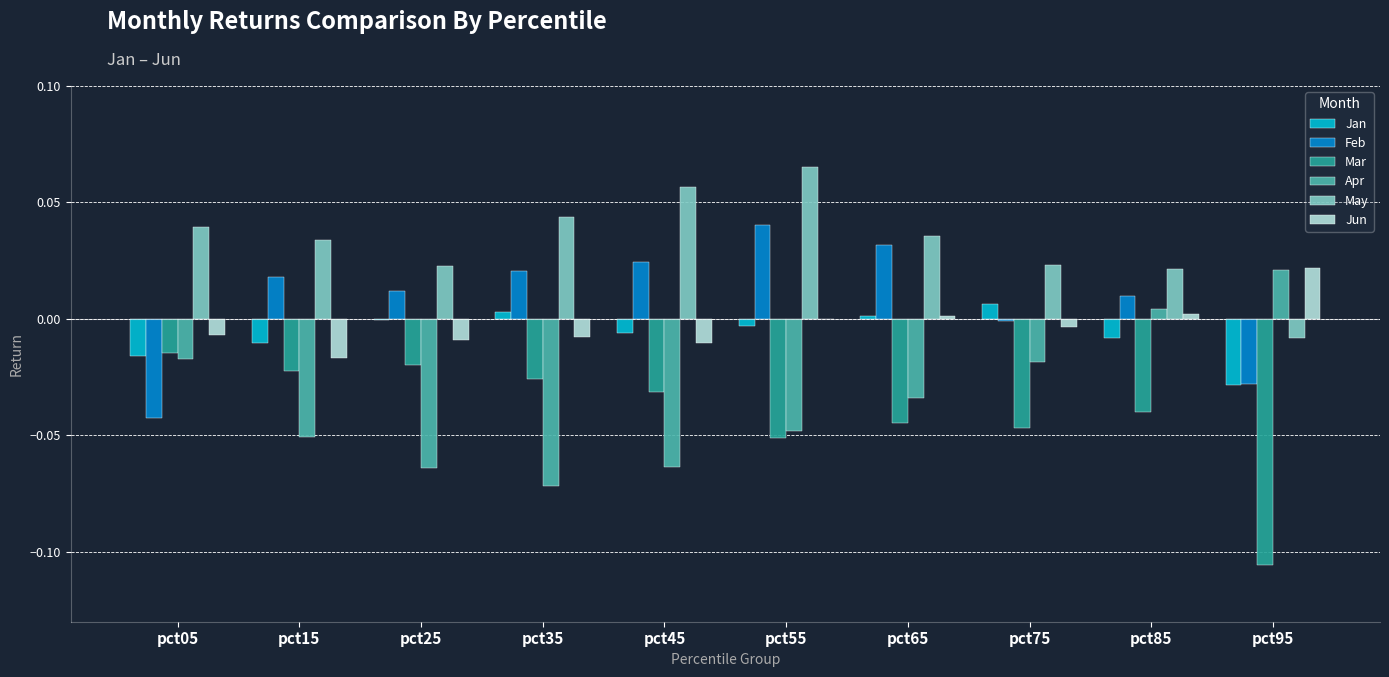

Which series changed the most between pct05 and pct15?

Feb